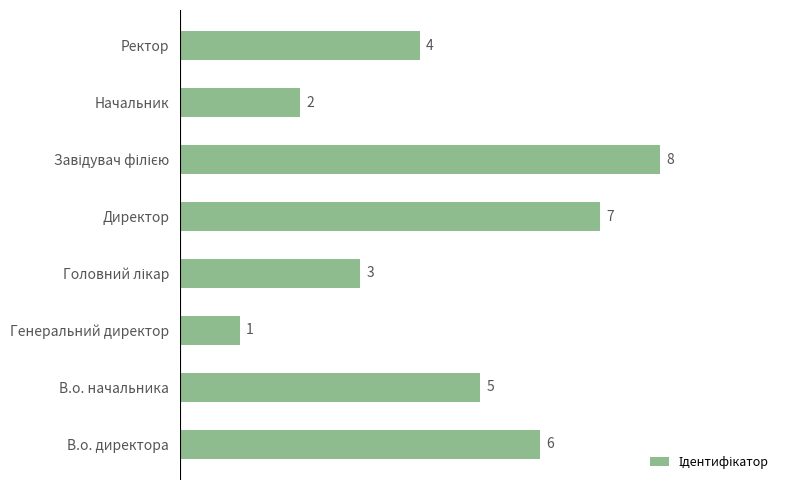

What is the sum of all values?

36